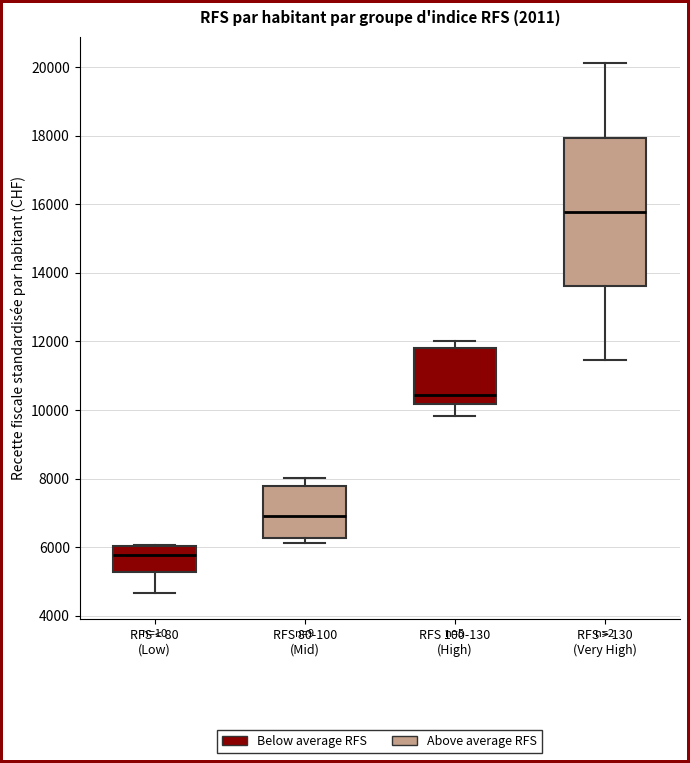

Which box has the lowest median line?

RFS < 80 (Low)